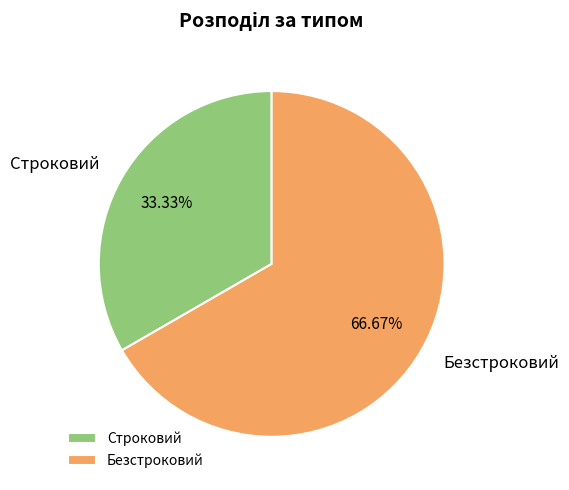

To the nearest percent, what percentage of the pie is Строковий?

33%